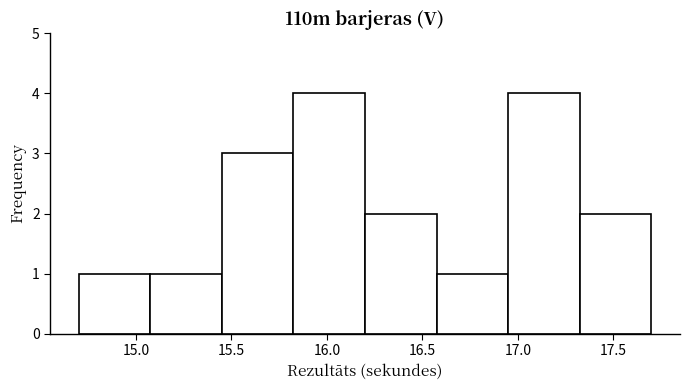

Reading left to right, transcribe this chart: for each bar, give the range it covers on the x-axis and its height. Neither the bar edges nor the heights are printed on the chart, so give them approximately, as read against the axes.

14.700 to 15.075: 1
15.075 to 15.450: 1
15.450 to 15.825: 3
15.825 to 16.200: 4
16.200 to 16.575: 2
16.575 to 16.950: 1
16.950 to 17.325: 4
17.325 to 17.700: 2